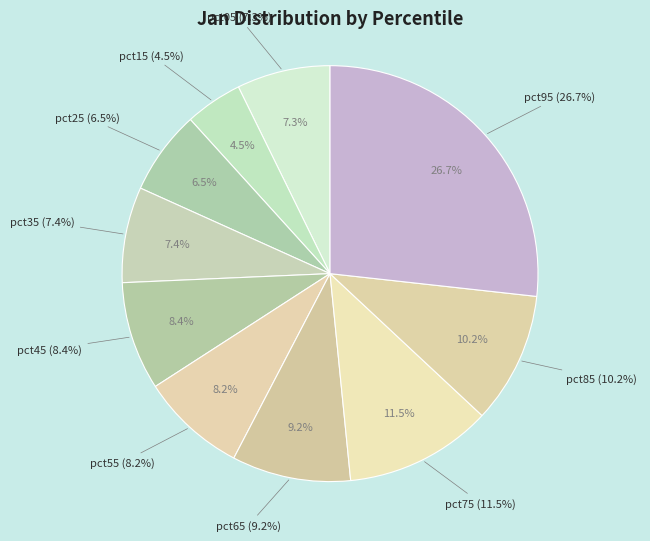

Is there a majority slice in this chart?

No